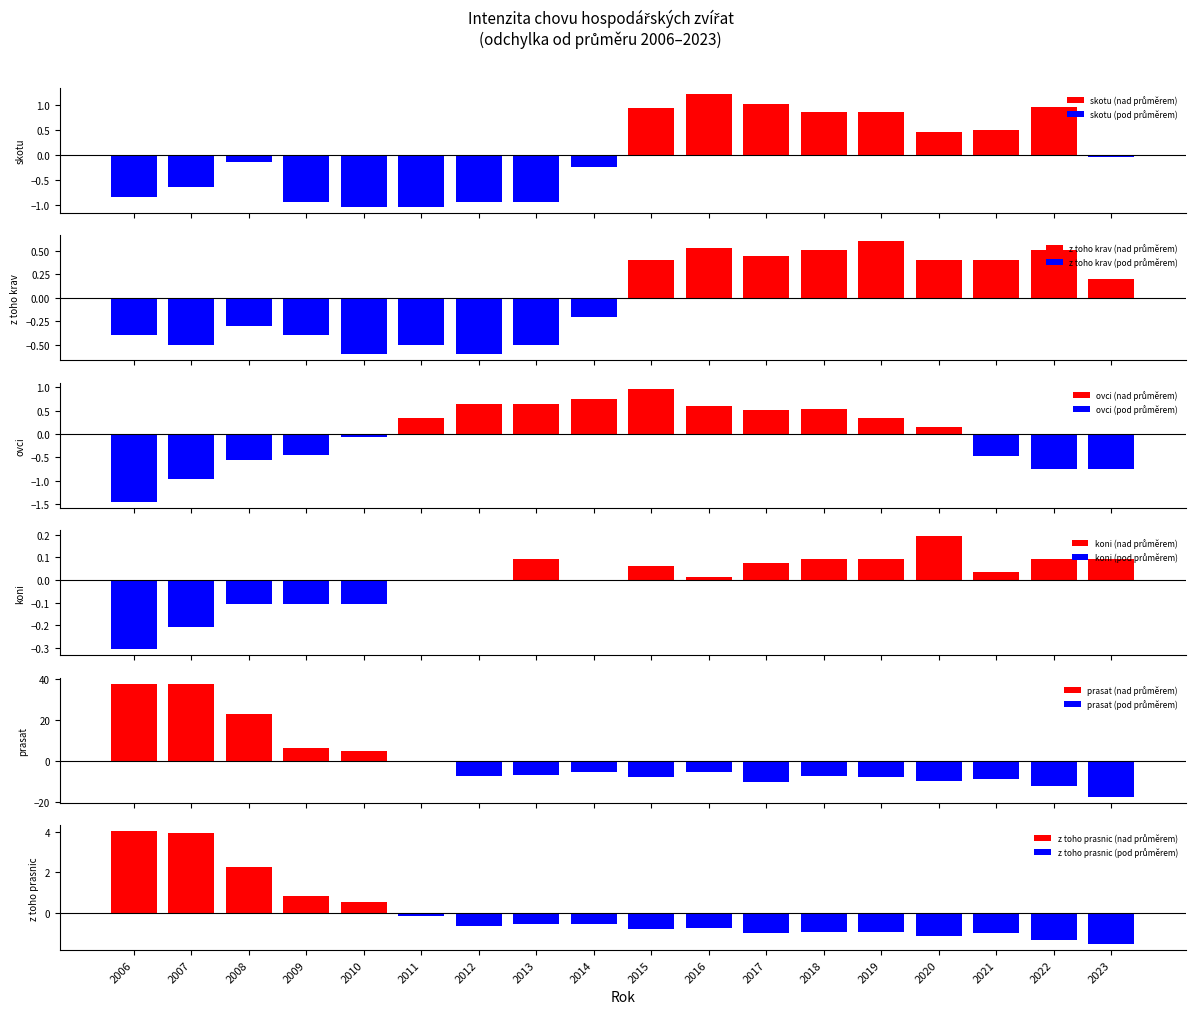

What is the maximum value for skotu?

1.2